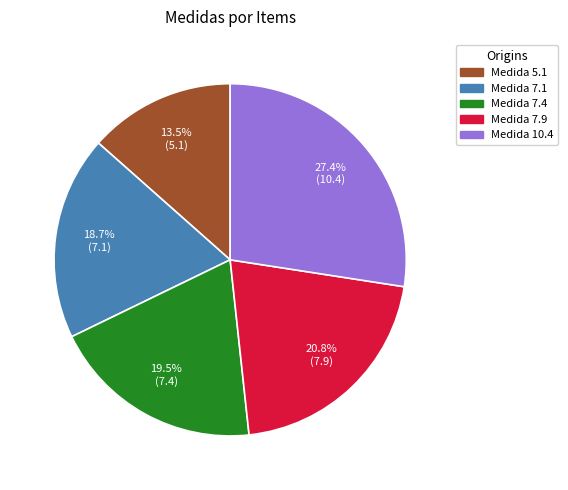

What is the ratio of the value at Medida 7.4 to the value at Medida 7.1?

1.0